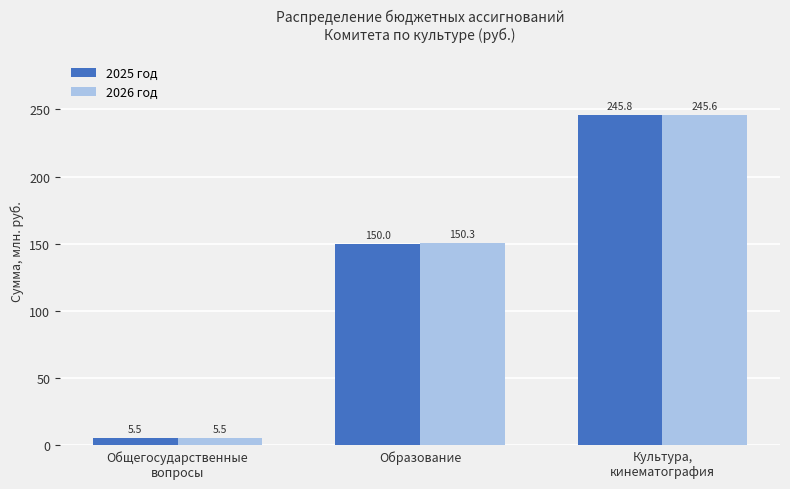

The value of 2026 год at Культура,
кинематография is 245.6. True or false?

True